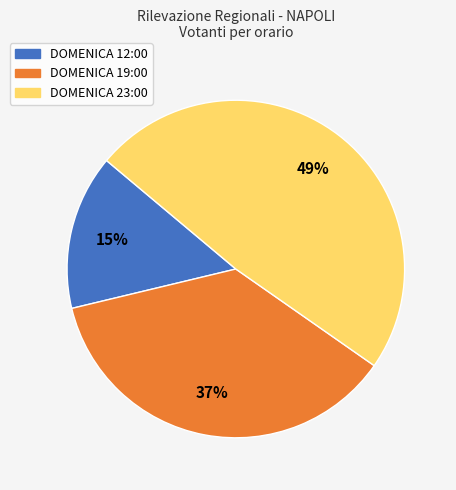

Is the sum of DOMENICA 12:00 and DOMENICA 19:00 greater than half?

Yes